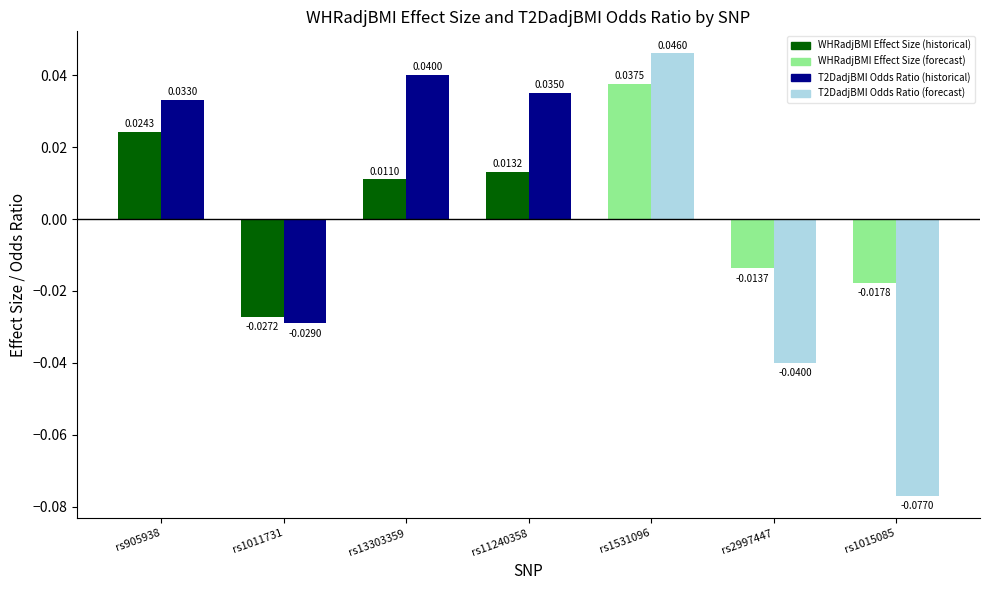

What position from the left is rs1011731?

2